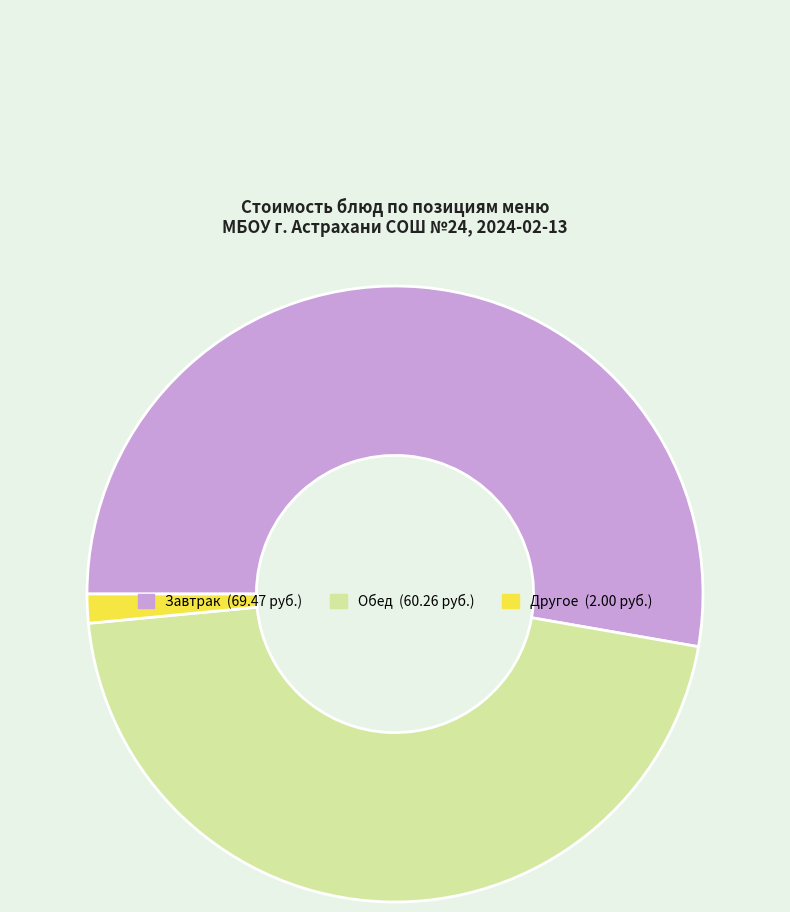

Is there a majority slice in this chart?

Yes